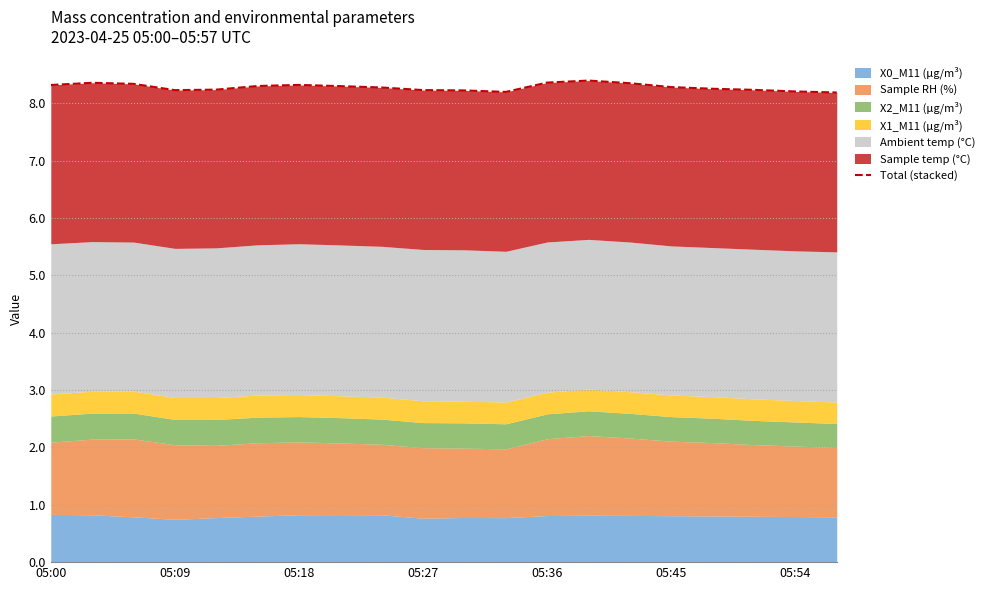

Reading left to right, what are all the values shown in this chart?

8.3	8.4	8.3	8.2	8.2	8.3	8.3	8.3	8.3	8.2	8.2	8.2	8.4	8.4	8.4	8.3	8.3	8.2	8.2	8.2